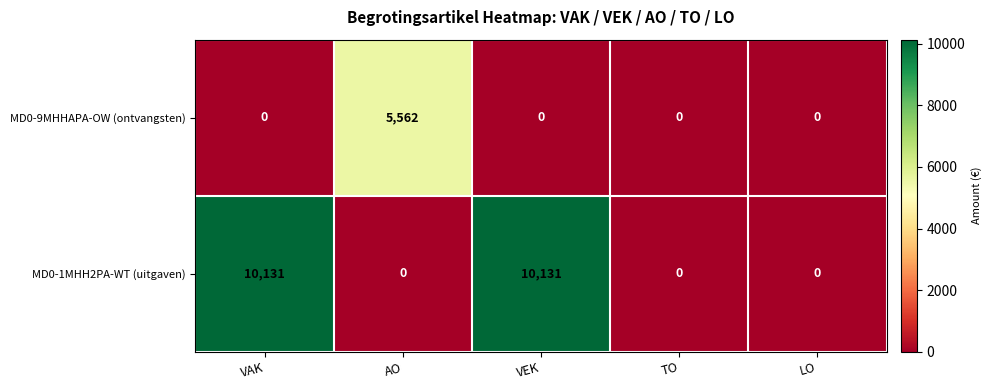

What is the difference between the maximum and minimum values in the MD0-1MHH2PA-WT (uitgaven) series?

10131